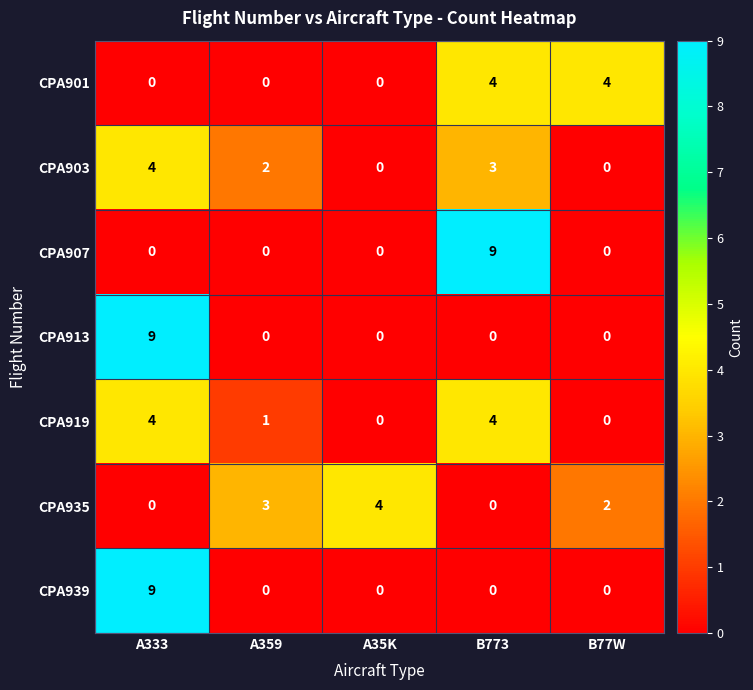

Is it true that CPA907 equals 9 at B773?

True